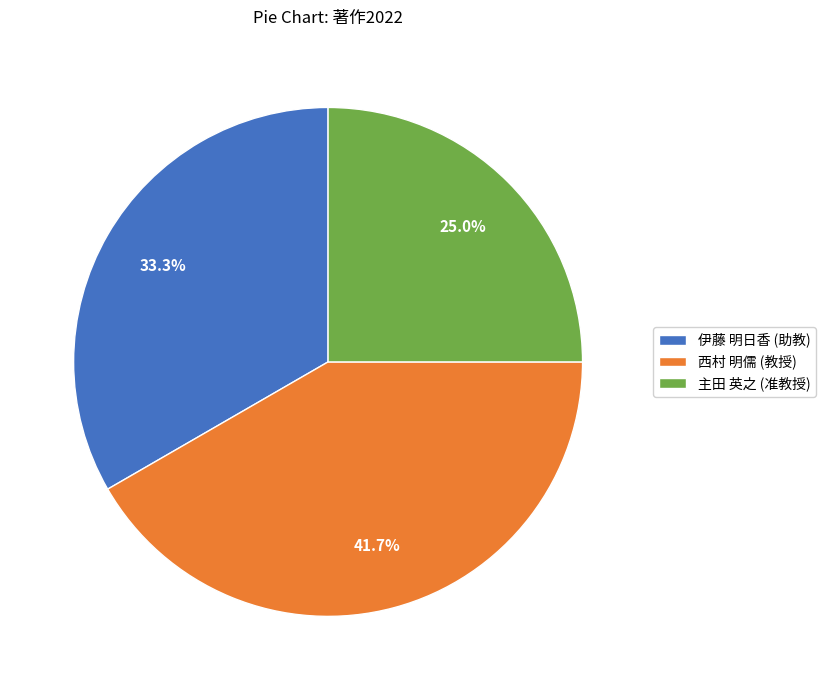

What is the smallest slice in the pie chart?

主田 英之 (准教授)